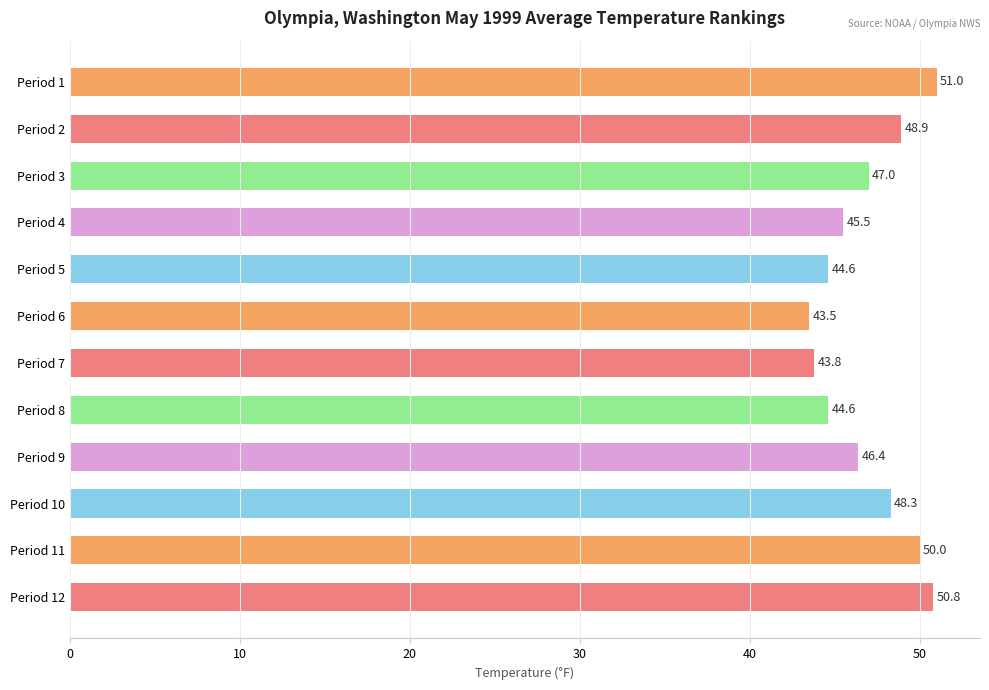

What is the minimum value shown in the chart?

43.5